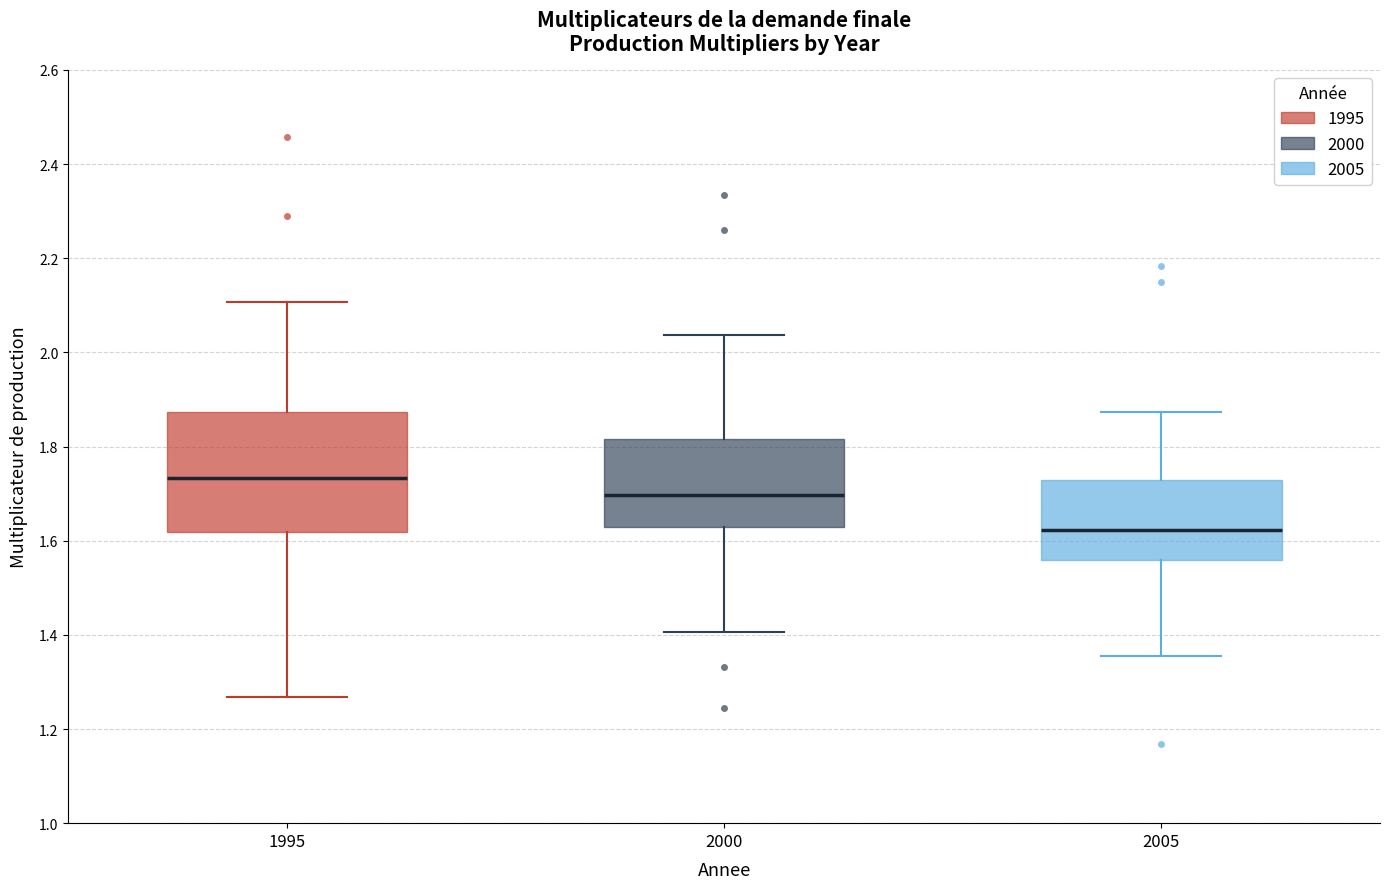

Reading left to right, read every box against the y-axis: the position of its median line, the range the box covers, and the ends of its whiskers. The values are not printed on the chart, so give them approximately, as read against the axis.

1995: median 1.74, box 1.62 to 1.88, whiskers 1.26 to 2.10
2000: median 1.70, box 1.62 to 1.82, whiskers 1.40 to 2.04
2005: median 1.62, box 1.56 to 1.72, whiskers 1.36 to 1.88